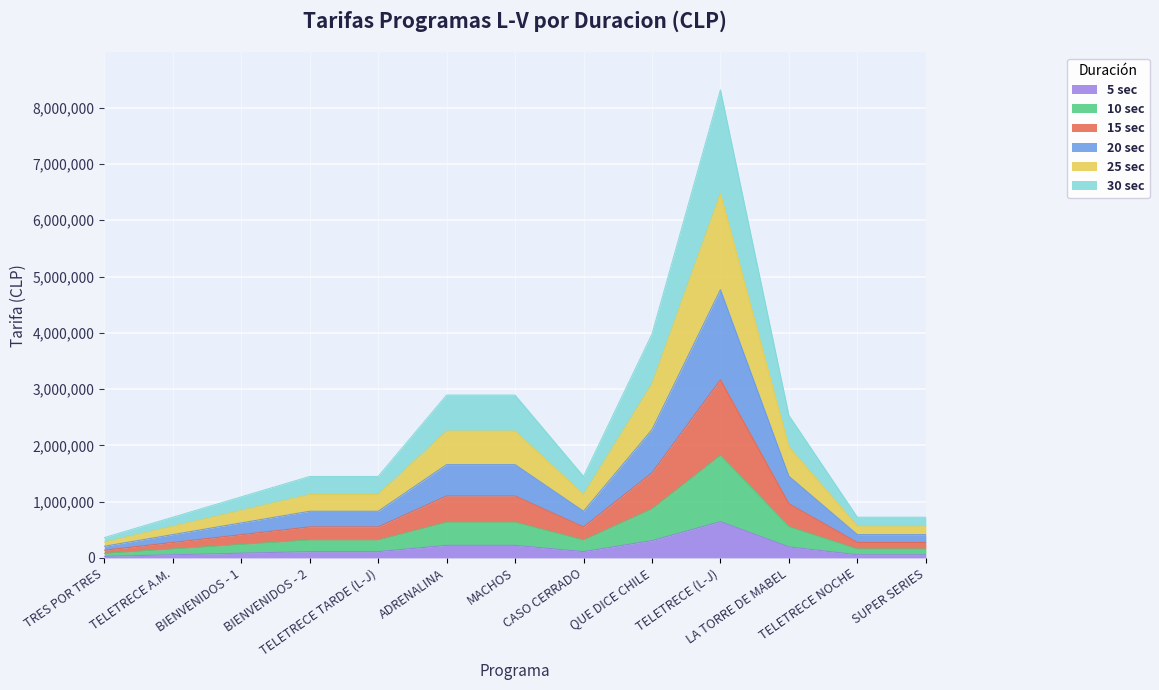

Does the chart display data point markers on the line(s)?

No